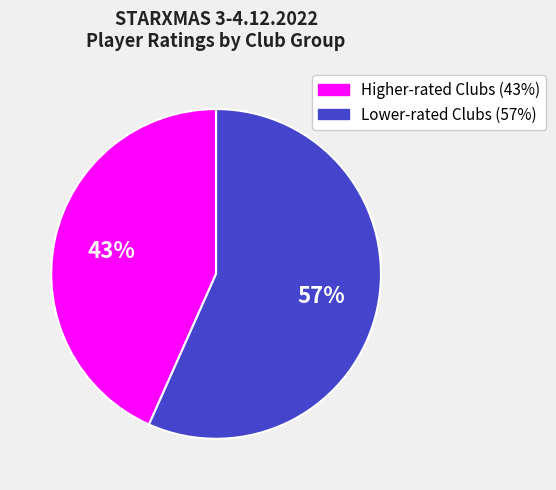

How many segments does this pie chart have?

2